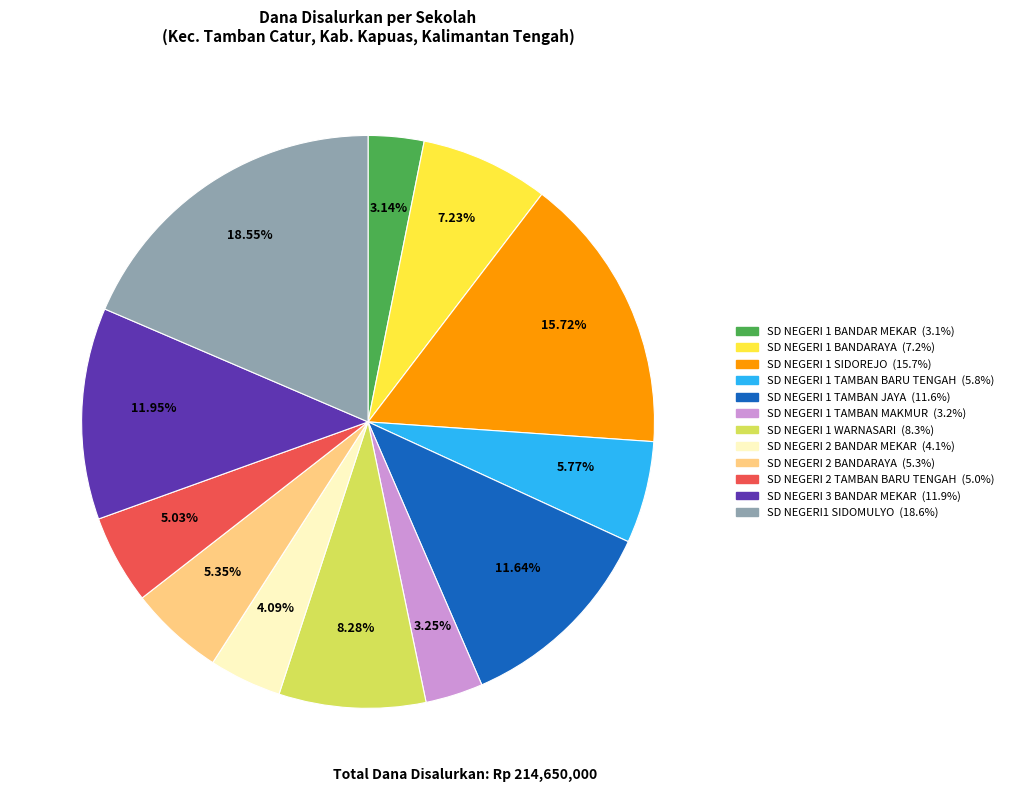

Does SD NEGERI 2 TAMBAN BARU TENGAH represent more than half of the total?

No